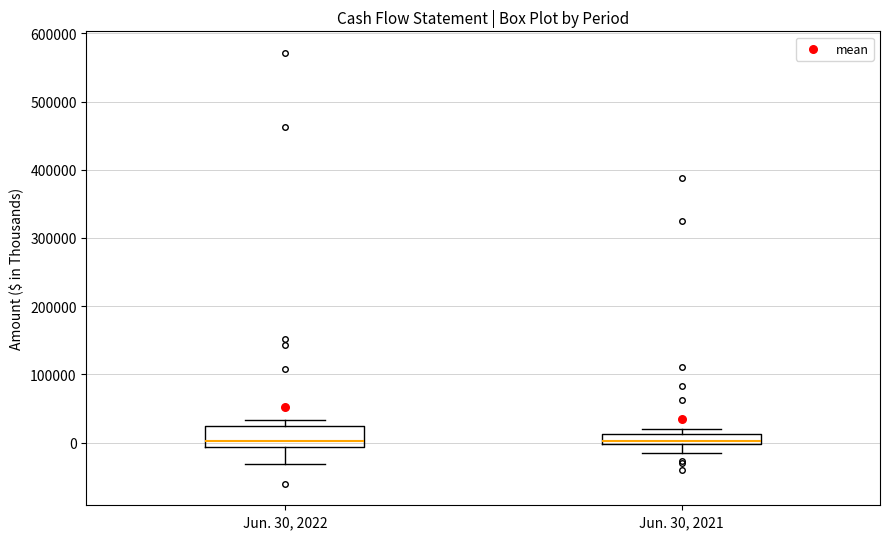

Where does the lower whisker of the box for Jun. 30, 2021 end on the y-axis? The values are not printed on the chart, so give them approximately, as read against the axis.

-20000